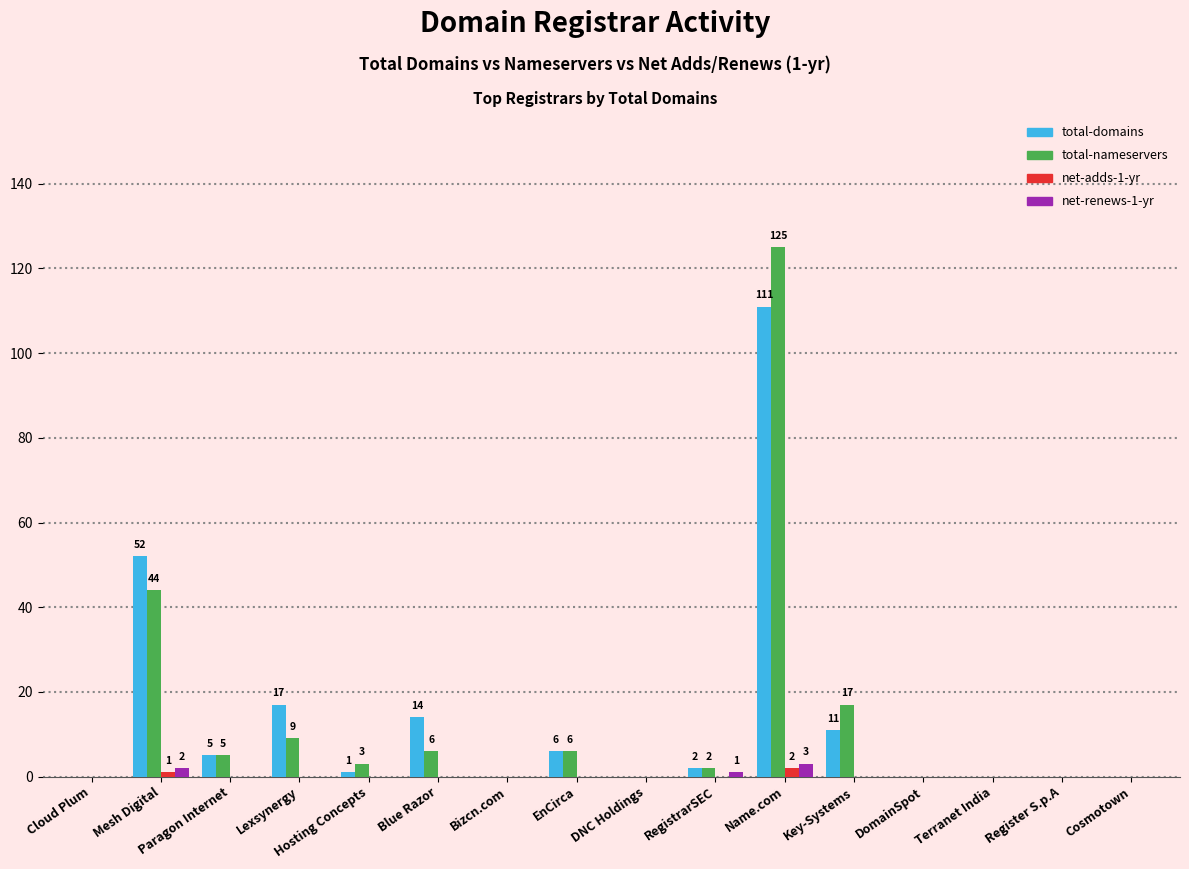

Which series changed the most between Mesh Digital and DNC Holdings?

total-domains